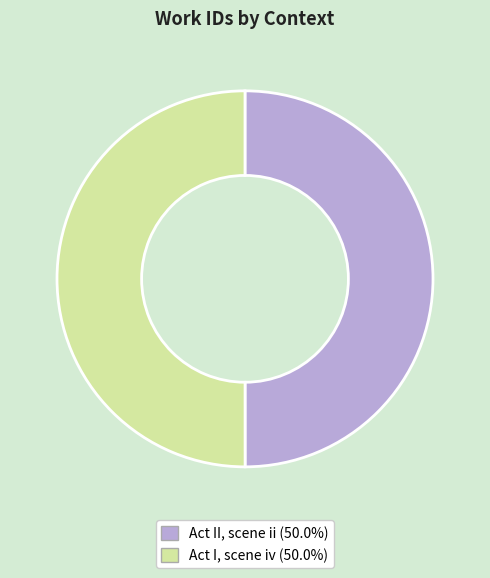

Approximately how many times larger is the value at Act I, scene iv compared to Act II, scene ii?

1.0